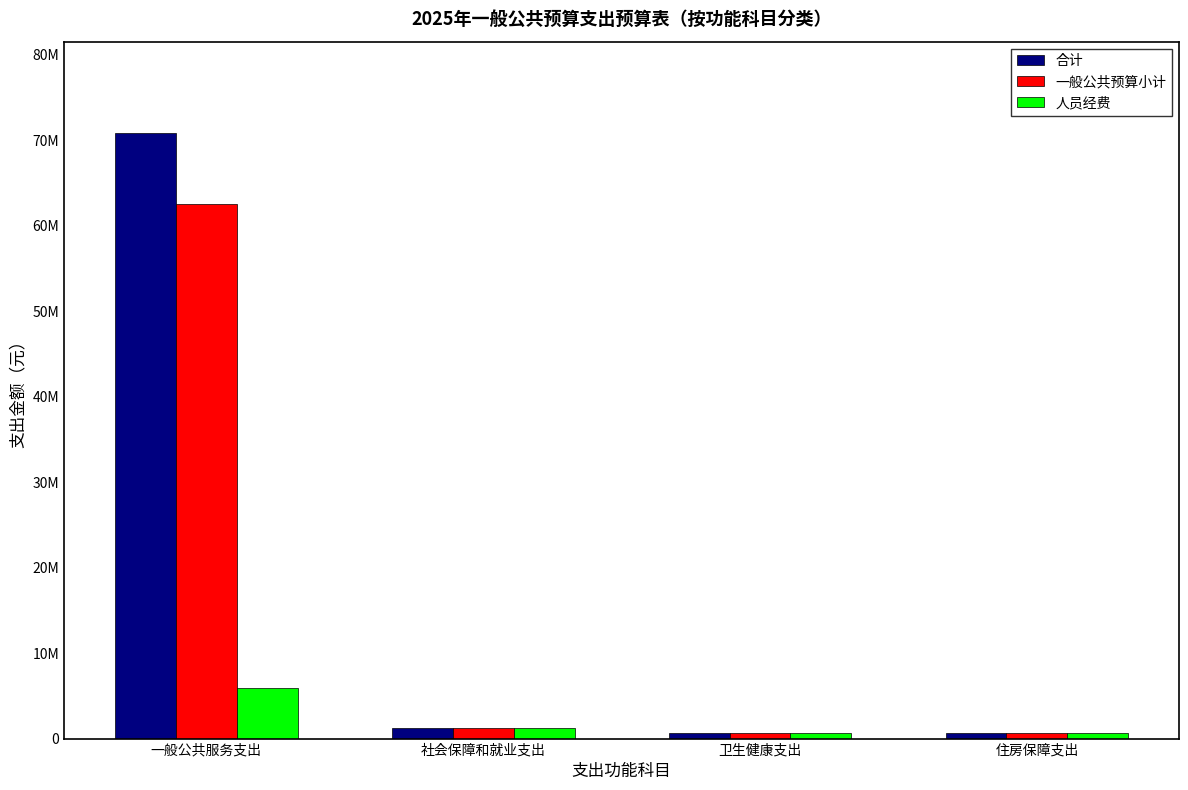

What is the difference between the maximum and minimum values in the 一般公共预算小计 series?

61957360.4